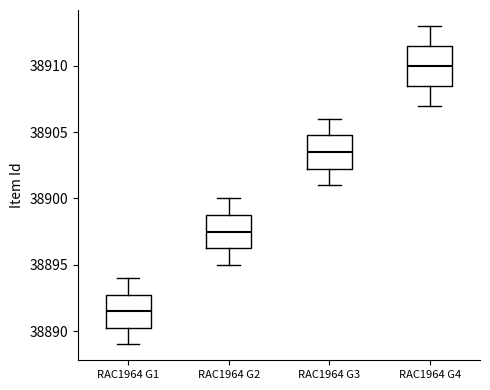

Which box has the lowest median line?

RAC1964 G1